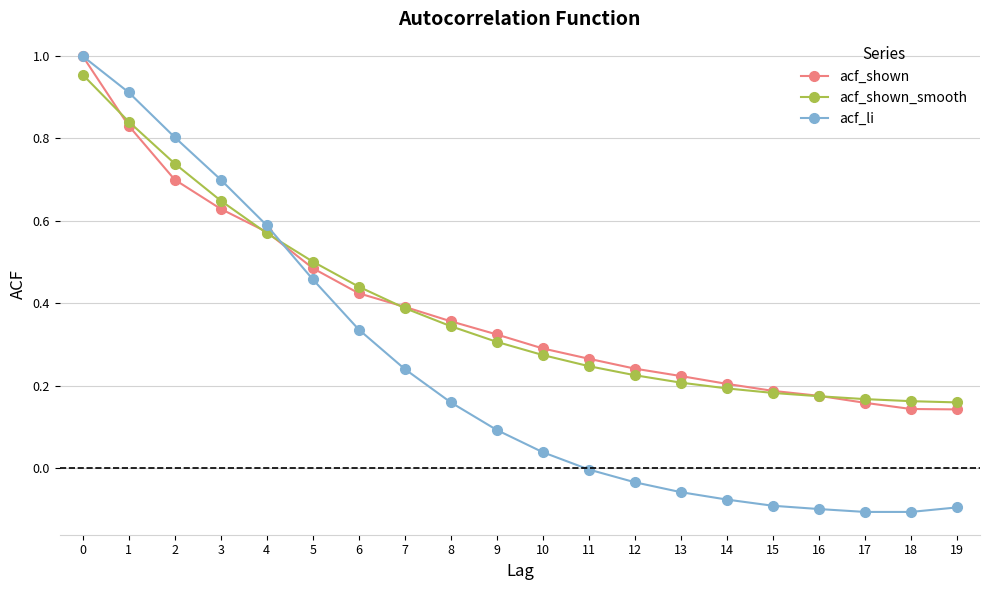

Which series has the largest range (max minus min)?

acf_li